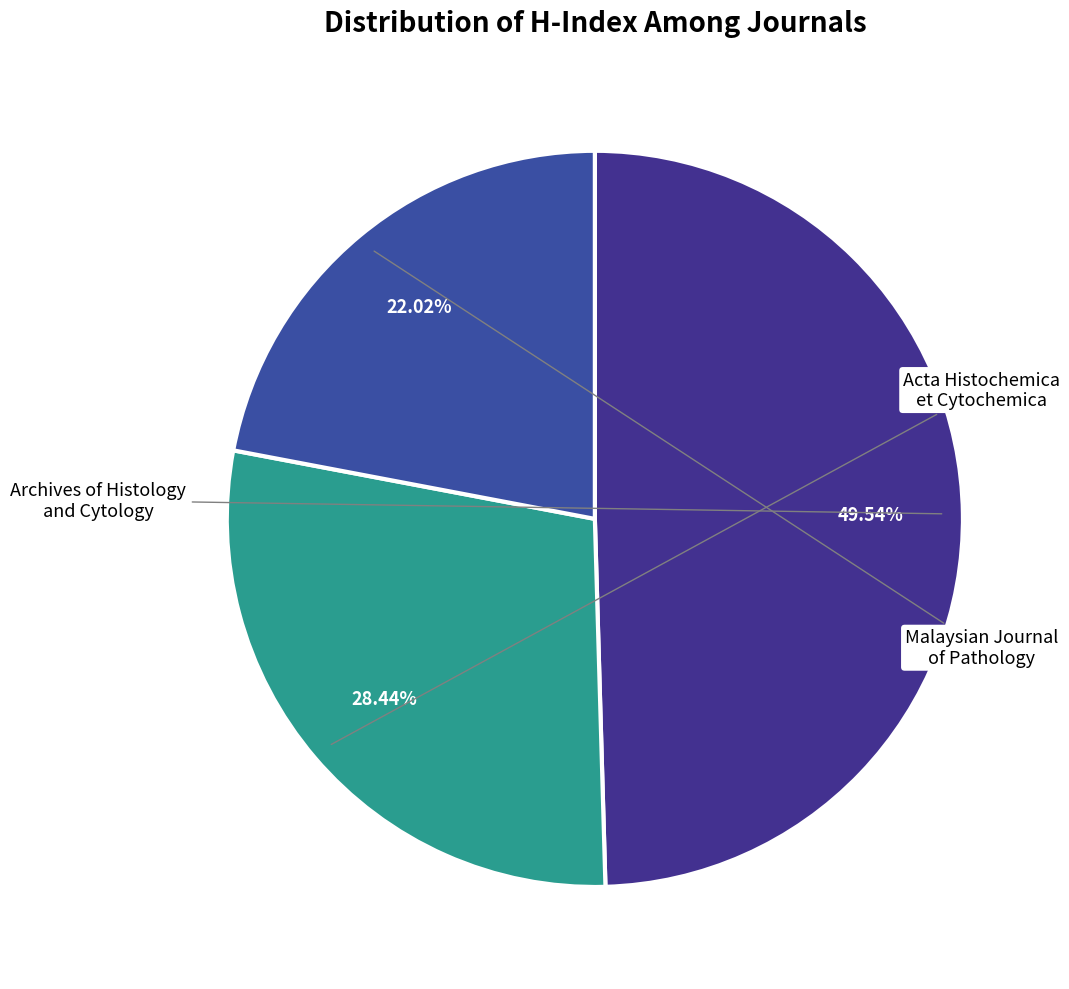

Count the number of slices in the pie.

3